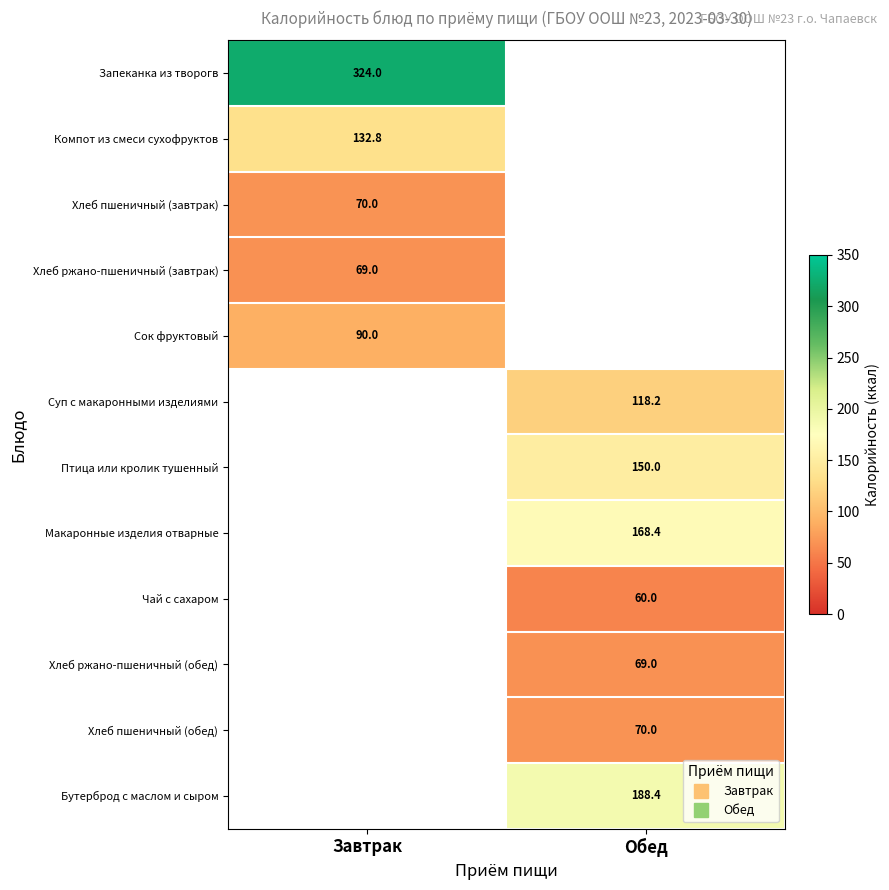

The value of Сок фруктовый at Завтрак is 41.8. True or false?

False